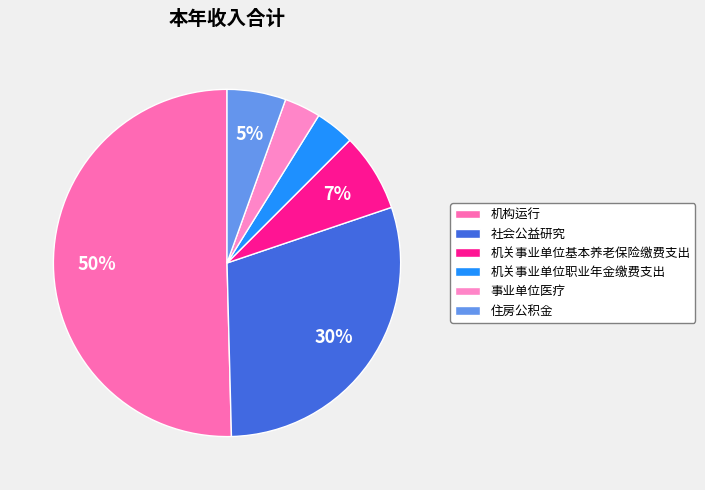

Is it true that 机构运行 is 50% of the pie?

True